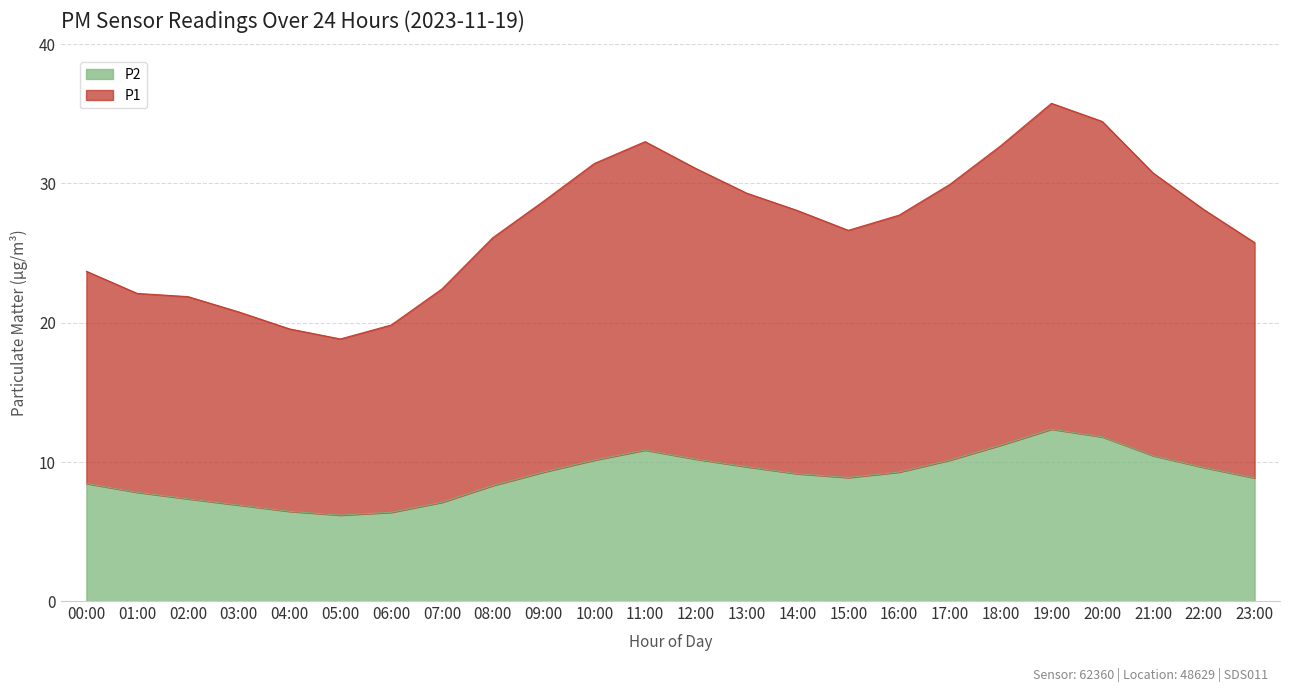

What is the label of the 16th point from the left?

15:00